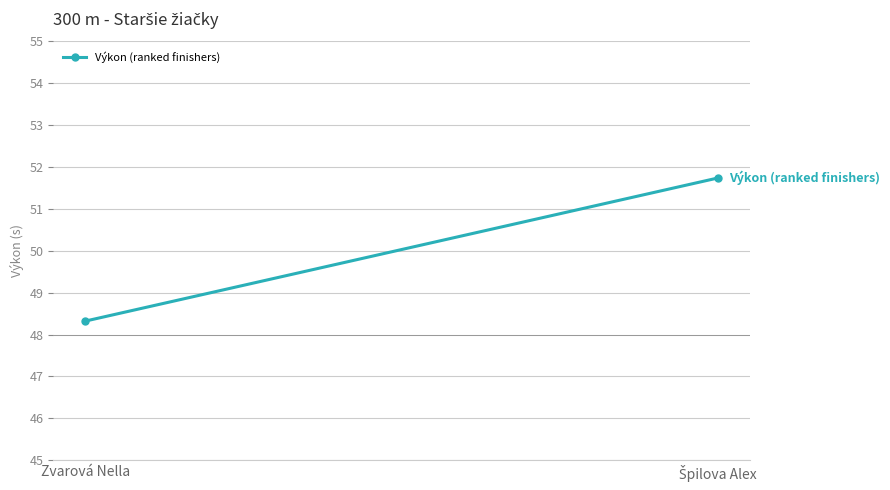

Is it true that the value at Zvarová Nella is 48.3?

True